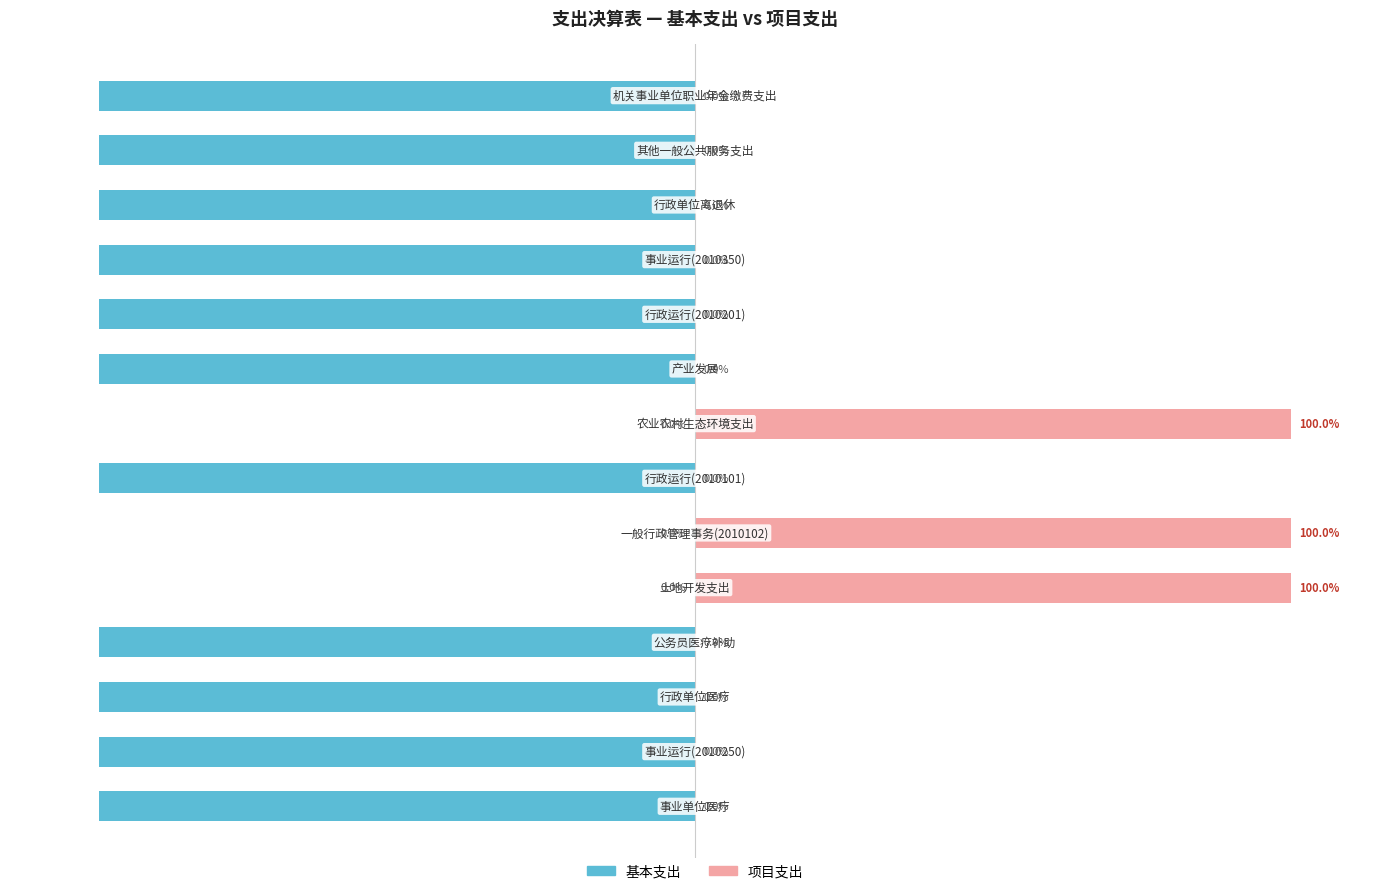

The value of 项目支出 at 4 is 130. True or false?

False